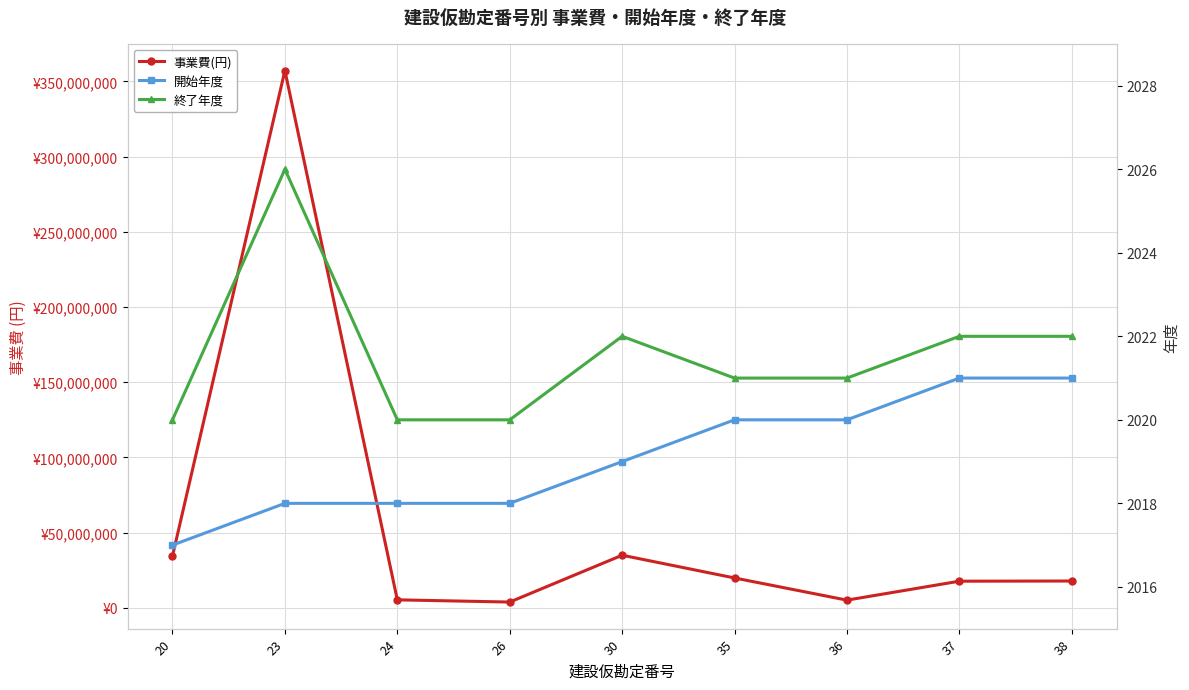

Reading left to right, transcribe all the data shown in this chart.

事業費(円): 34391520	357205460	5254200	3780000	34921314	19800000	5060000	17651920	17774900
開始年度: 2017	2018	2018	2018	2019	2020	2020	2021	2021
終了年度: 2020	2026	2020	2020	2022	2021	2021	2022	2022